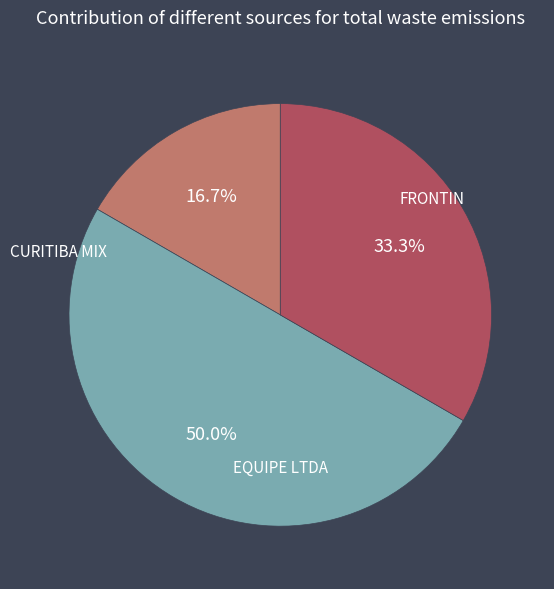

Which slice is the smallest?

CURITIBA MIX